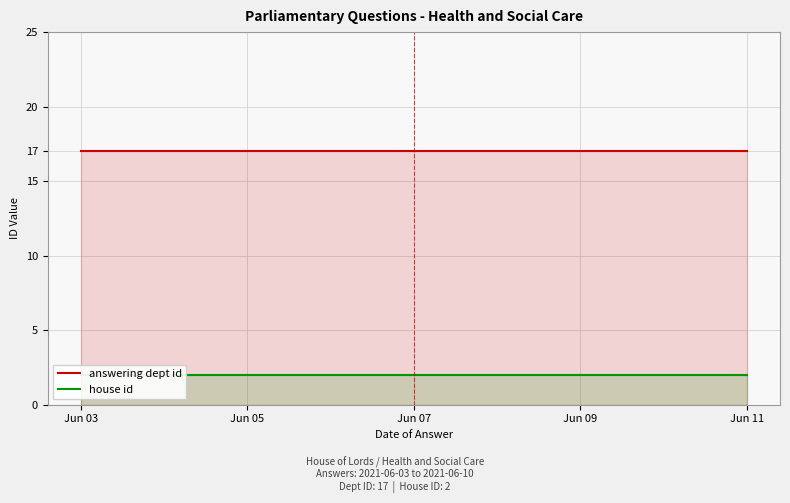

What is the minimum value shown in the chart?

2